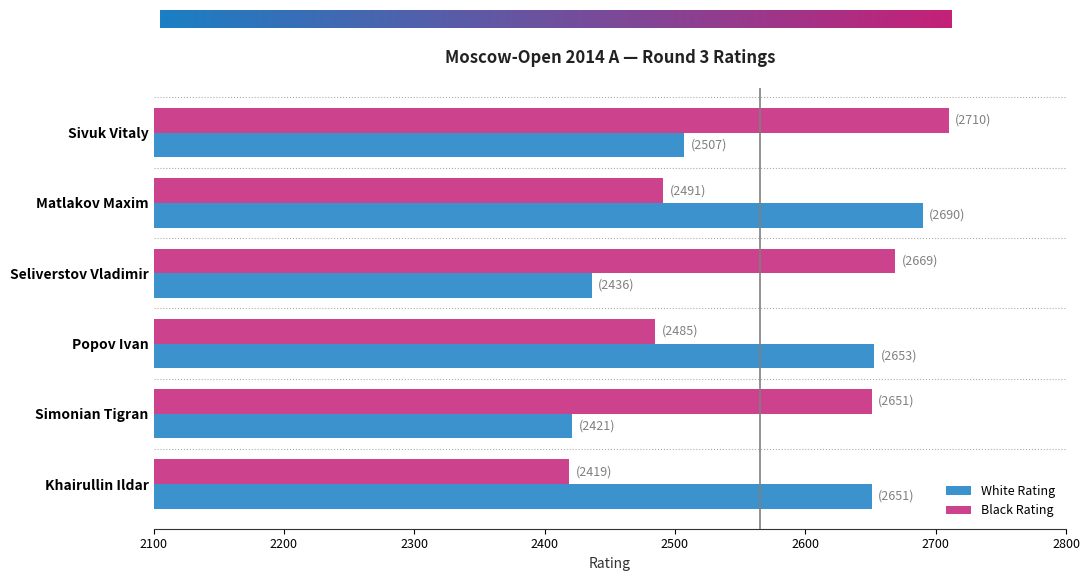

Where is White Rating nearest to the value 2555?

Sivuk Vitaly